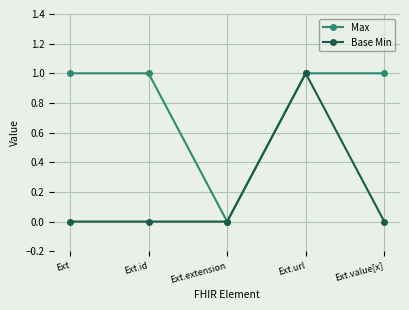

Reading left to right, list all the values displayed in this chart.

Max: 1	1	0	1	1
Base Min: 0	0	0	1	0